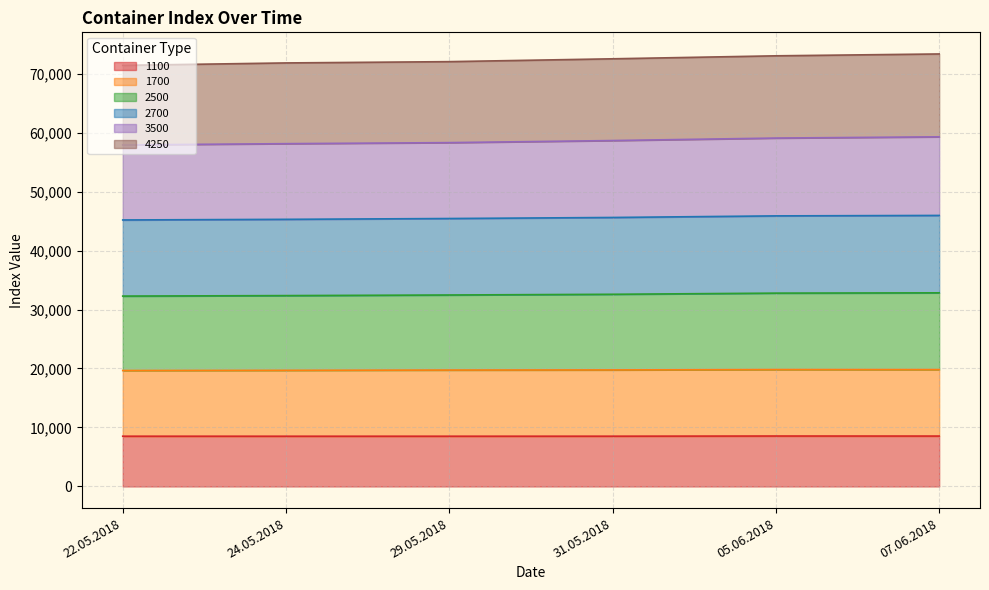

Which category has the highest value in the 1700 series?

05.06.2018